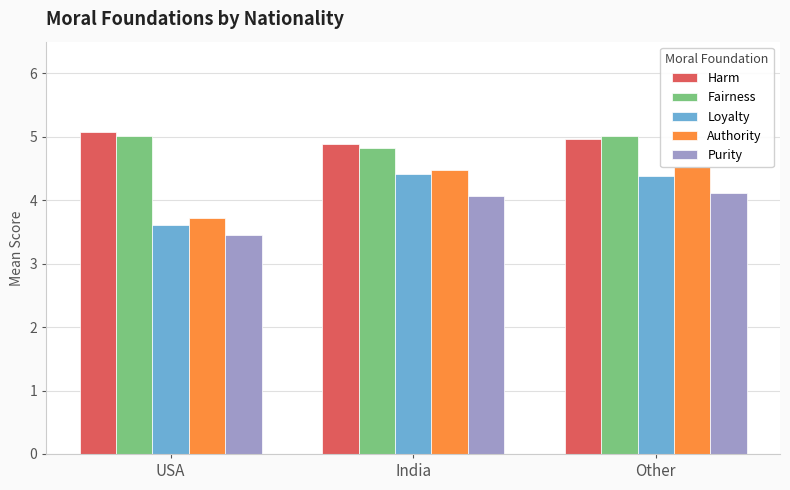

How many Authority values are between 3 and 4?

1